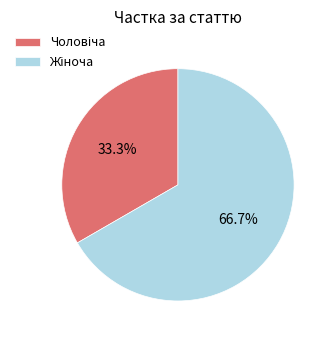

Does any single category account for the majority?

Yes